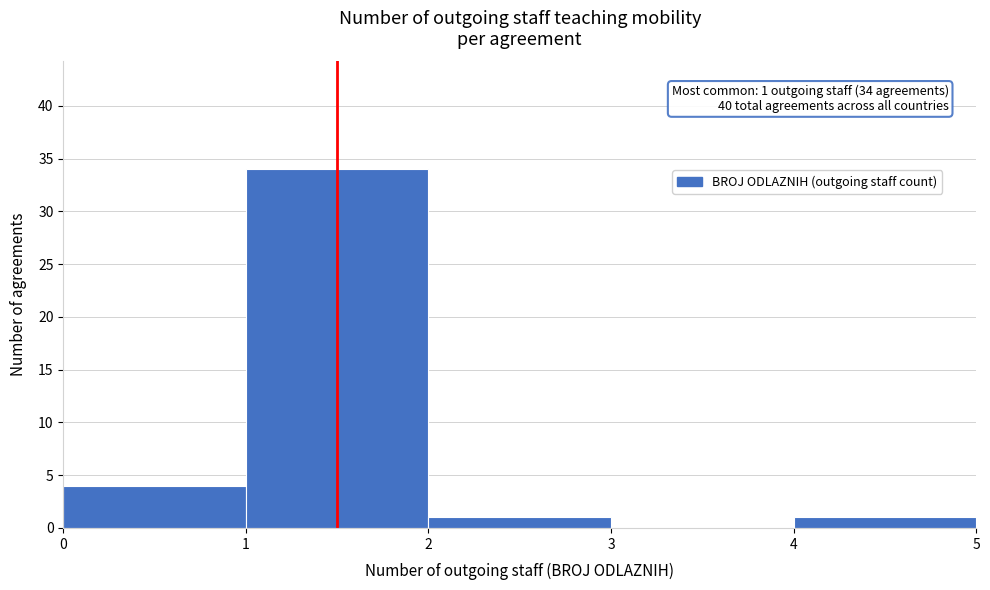

Over which range of the x-axis is the bar tallest?

1 to 2